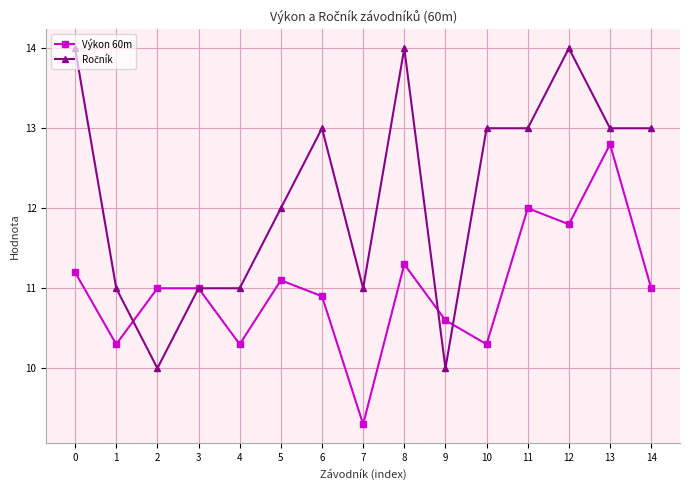

What is the spread (max minus min) of values at 7?

1.7